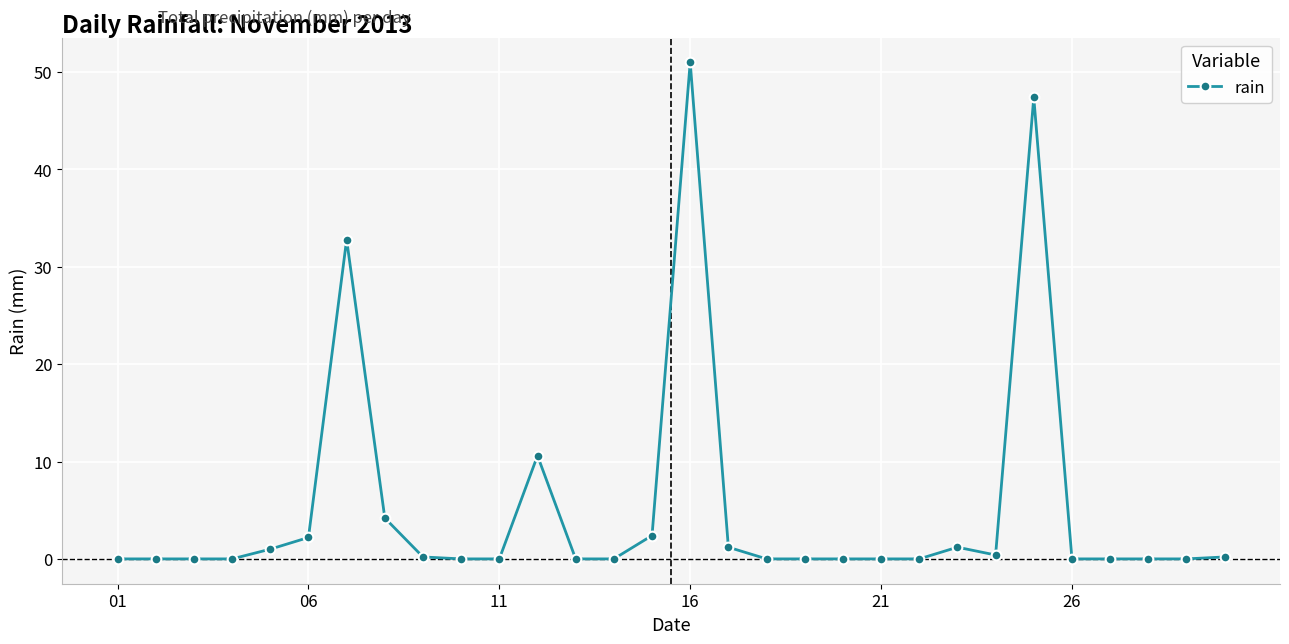

What is the difference between the second highest and minimum values?

47.4